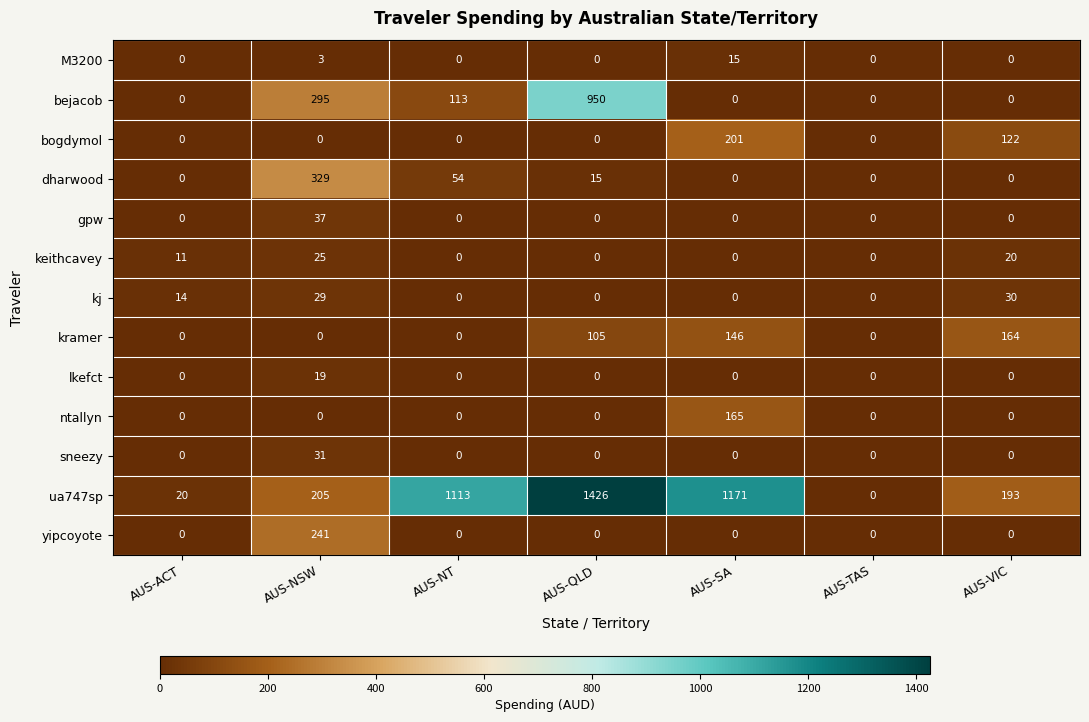

What is the highest value of the bejacob series?

950